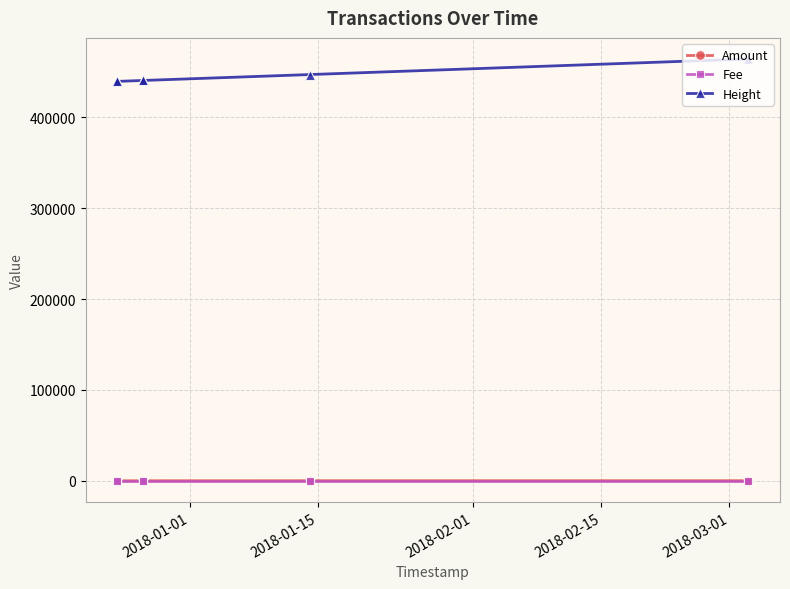

How many values in the Amount series are below 2?

3